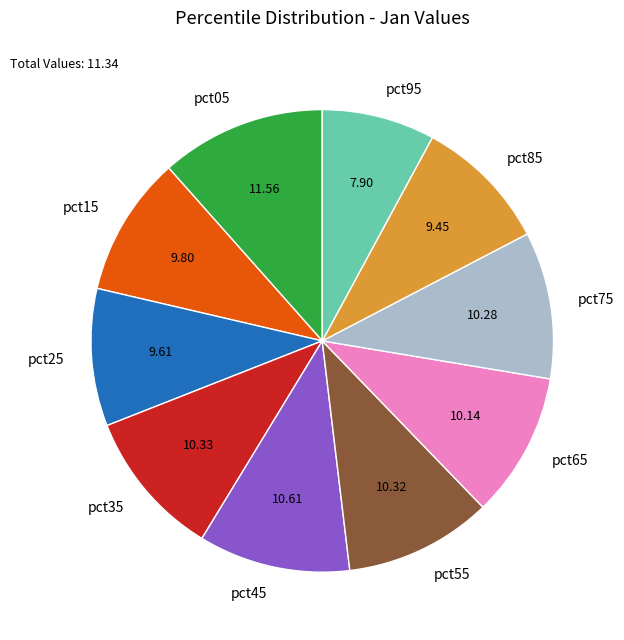

Which has a higher value, pct25 or pct65?

pct65